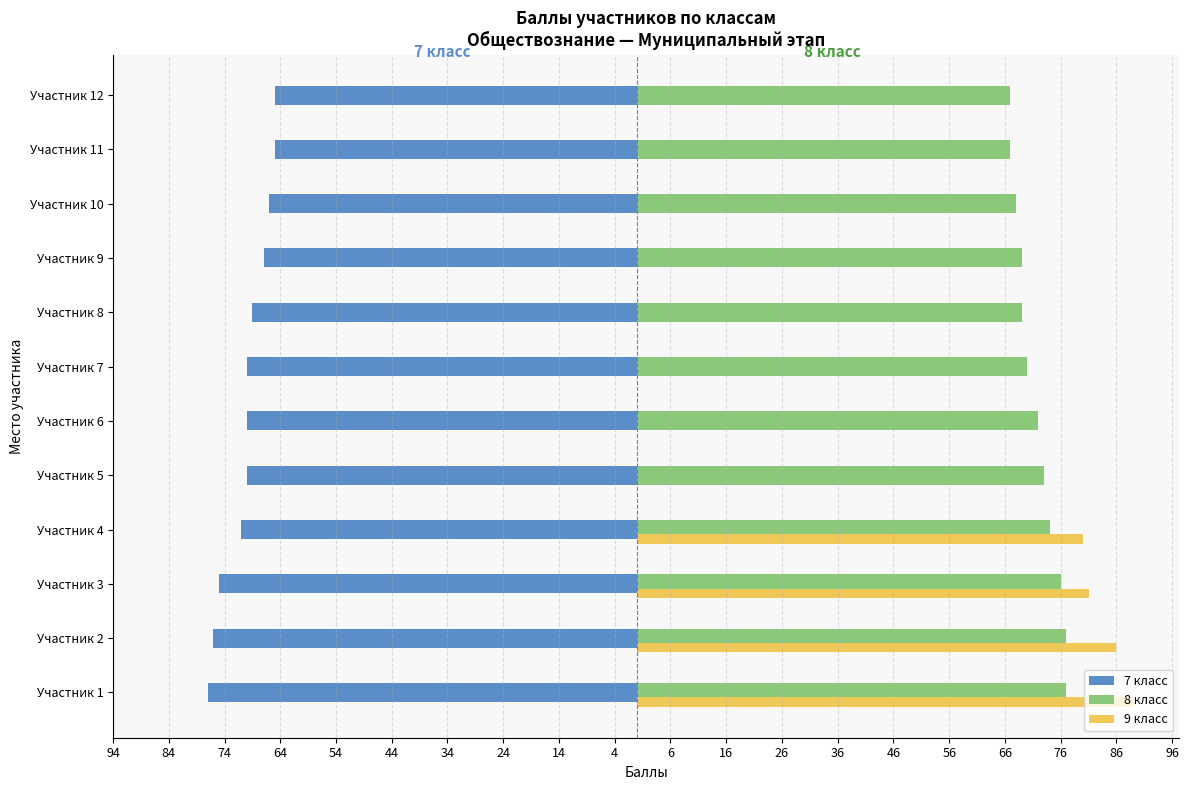

Are the bars horizontal?

Yes